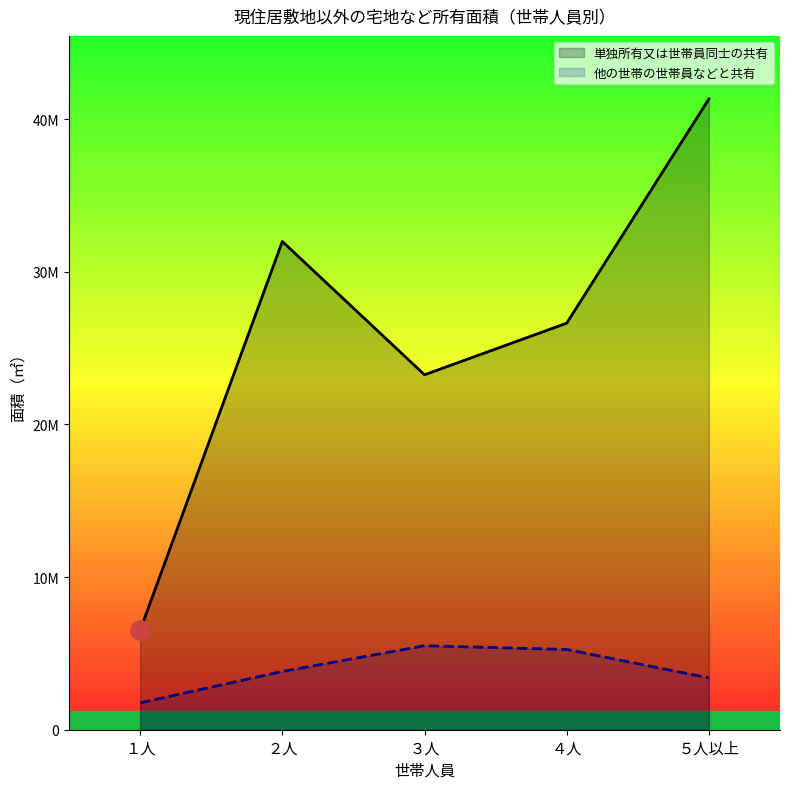

Where is 単独所有又は世帯員同士の共有 nearest to the value 23916500?

３人